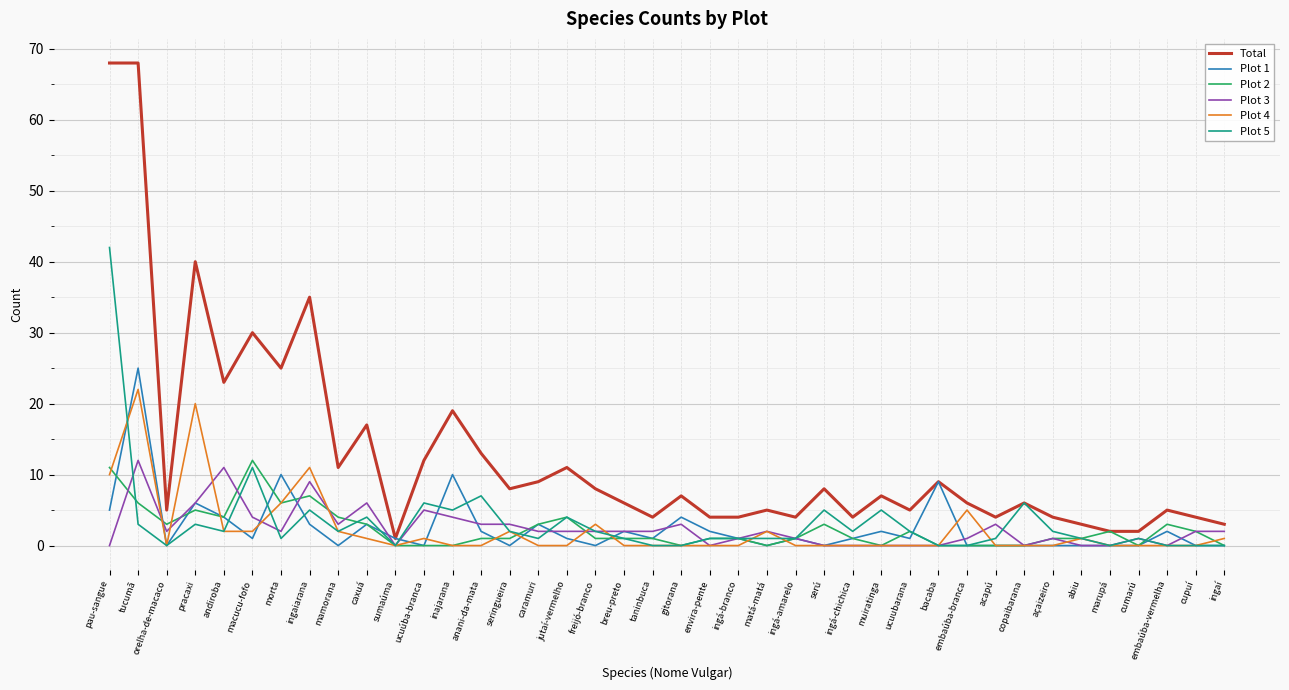

Is the value of Plot 2 at ingaiarana greater than the value of Total at morta?

No